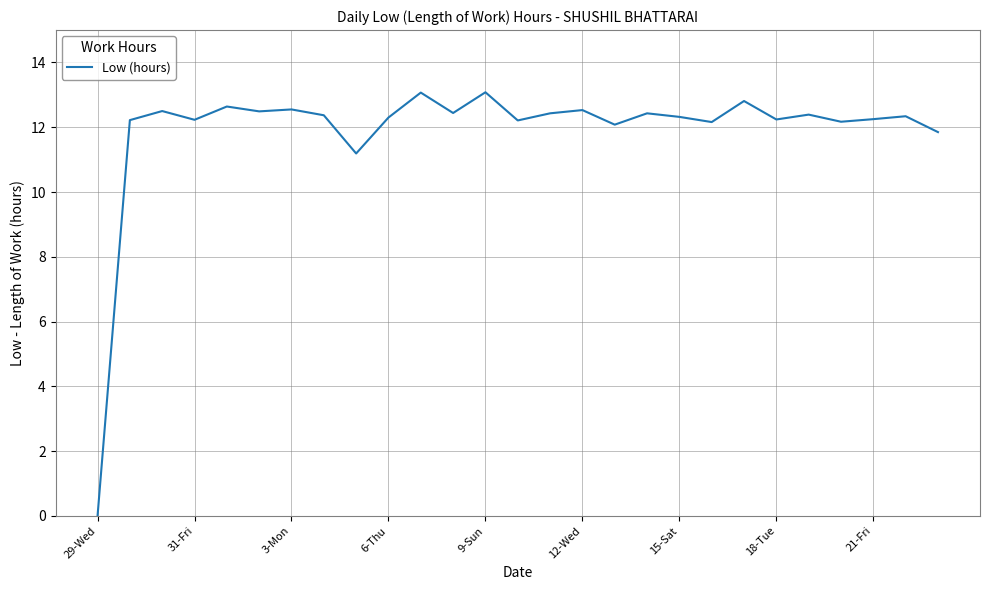

How many series are shown in this chart?

1